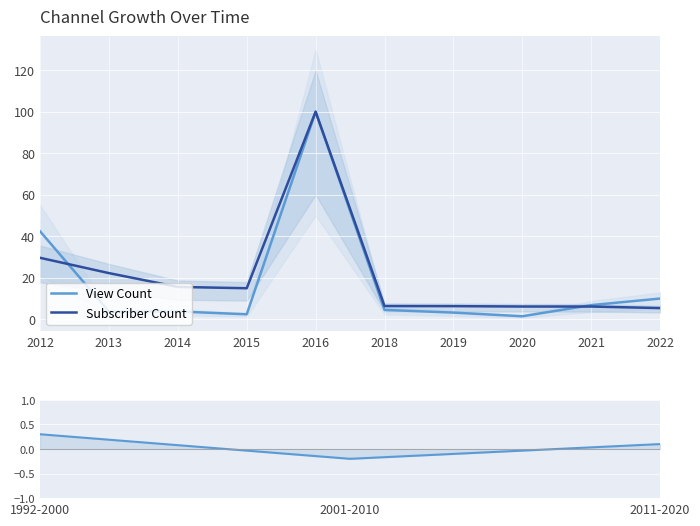

At which label is View Count closest to 50?

2012